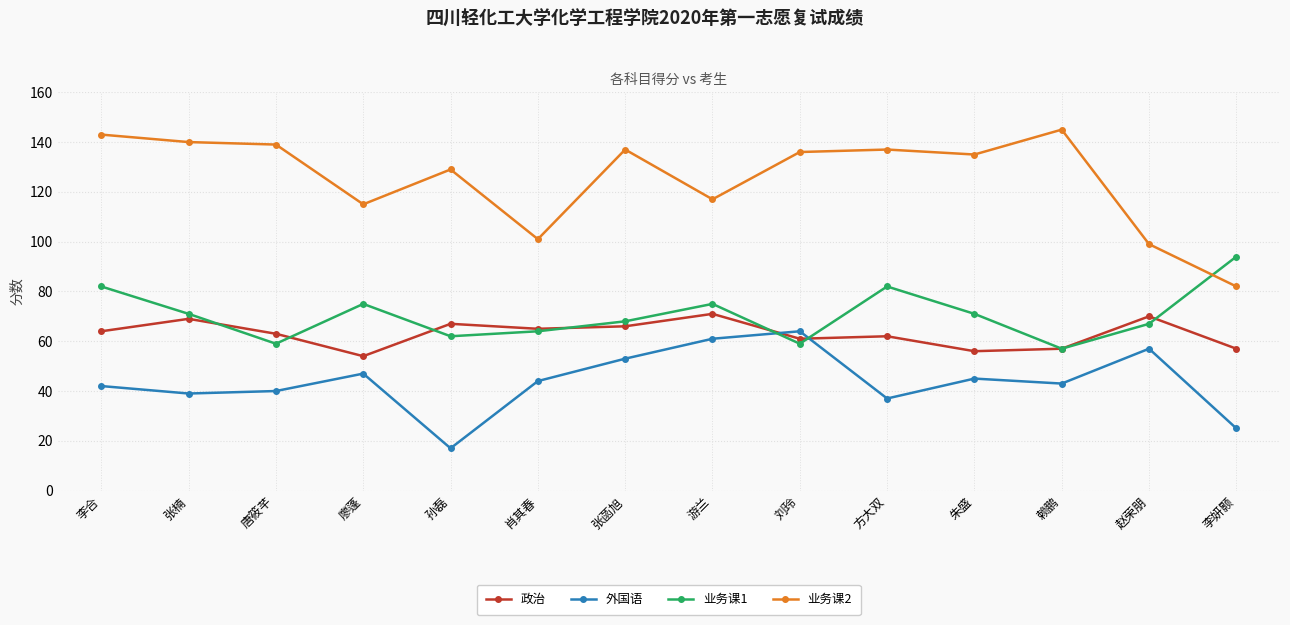

Between 张楠 and 张菡旭, which series saw the biggest shift?

外国语